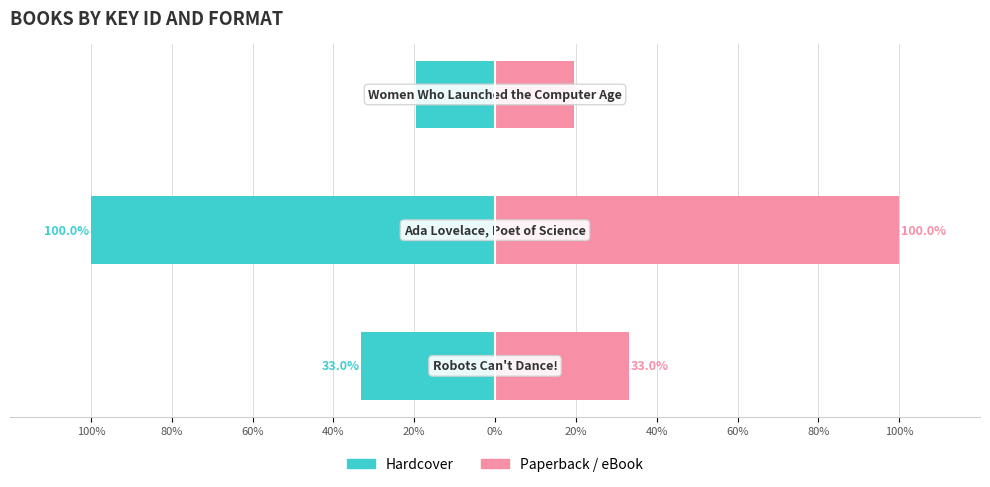

Reading left to right, what are all the values shown in this chart?

Hardcover: 100%=-33.0	80%=-100.0	60%=-19.5
Paperback / eBook: 100%=33.0	80%=100.0	60%=19.5